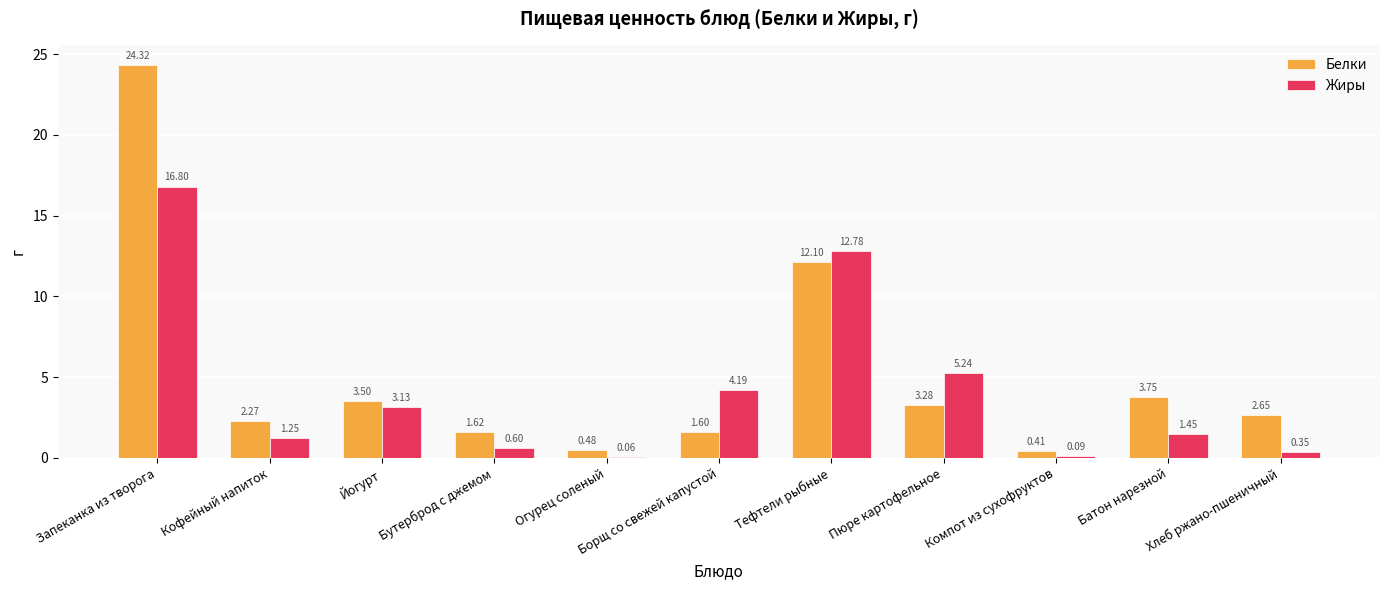

The value of Жиры at Тефтели рыбные is 21.4. True or false?

False